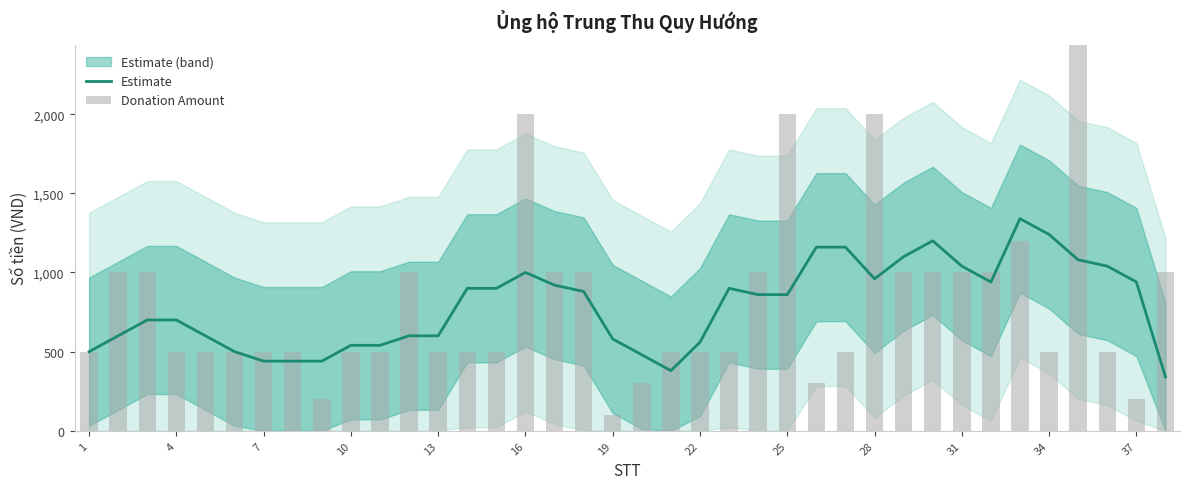

How many series are shown in this chart?

2